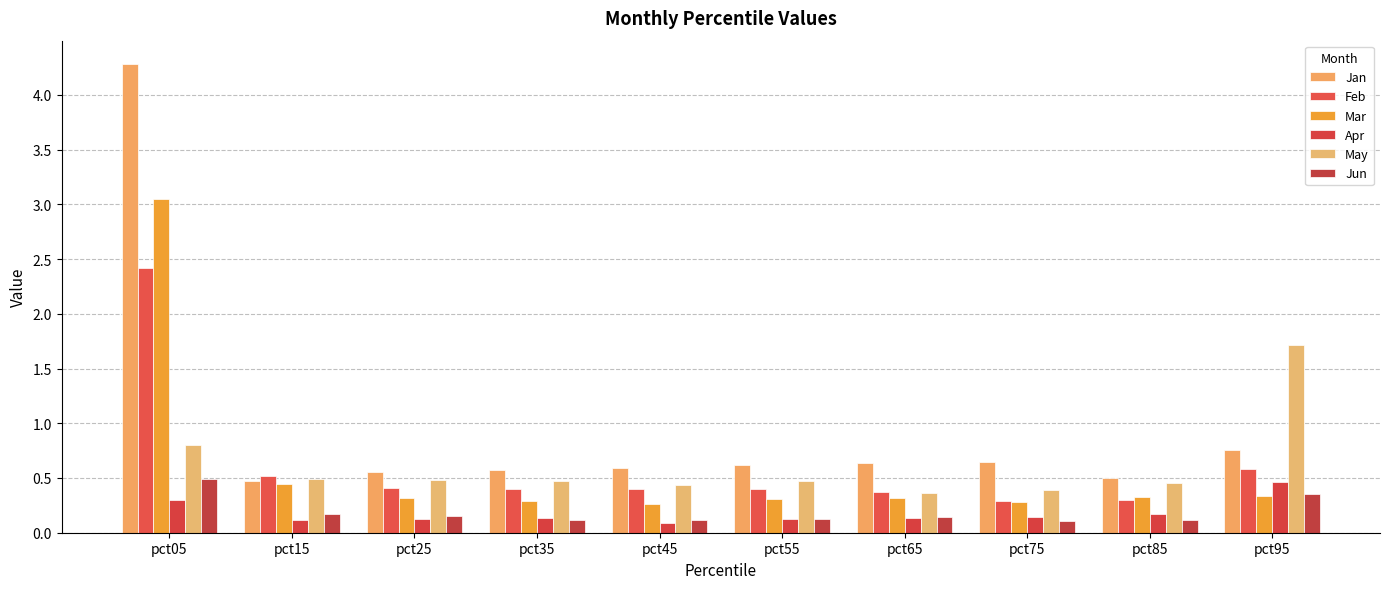

How many categories are shown in the chart?

10